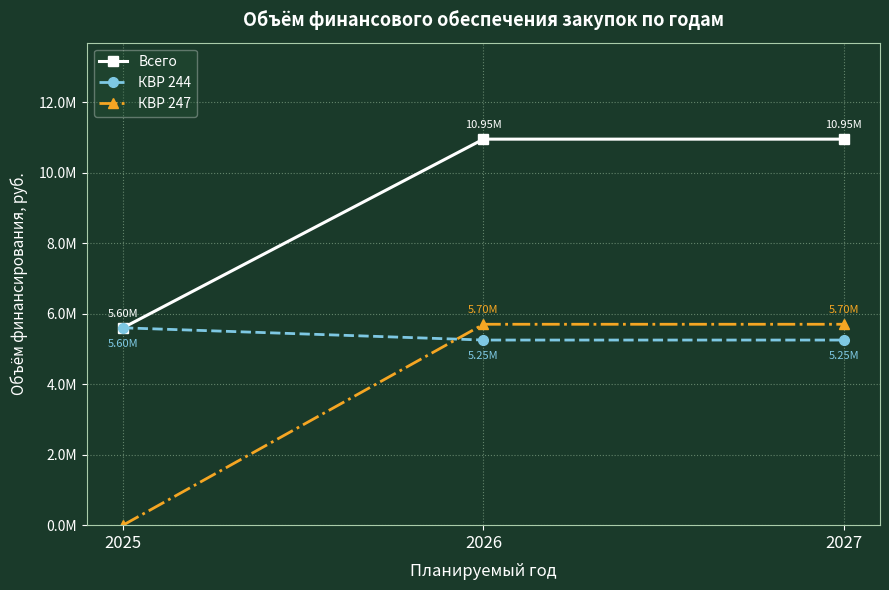

What are all the series names shown in the legend?

Всего, КВР 244, КВР 247